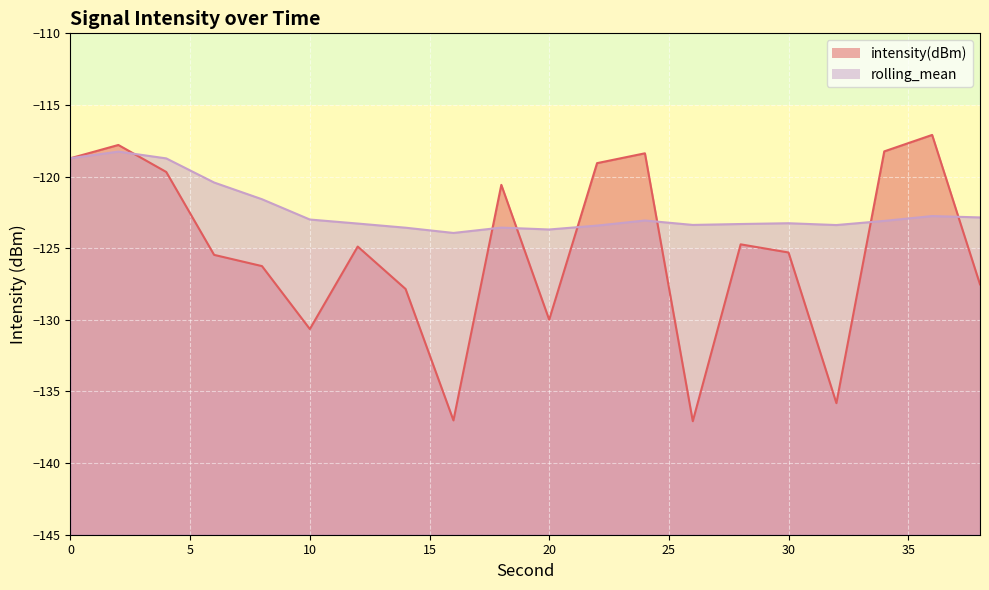

How many series are shown in this chart?

2